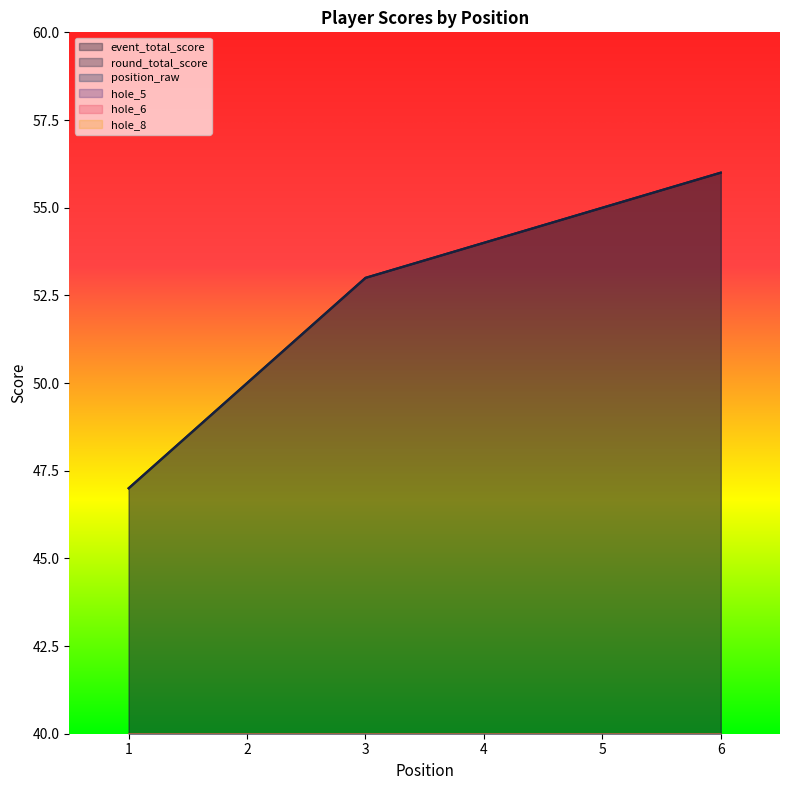

What is the value of the hole_5 point at the 5th from the left?

4